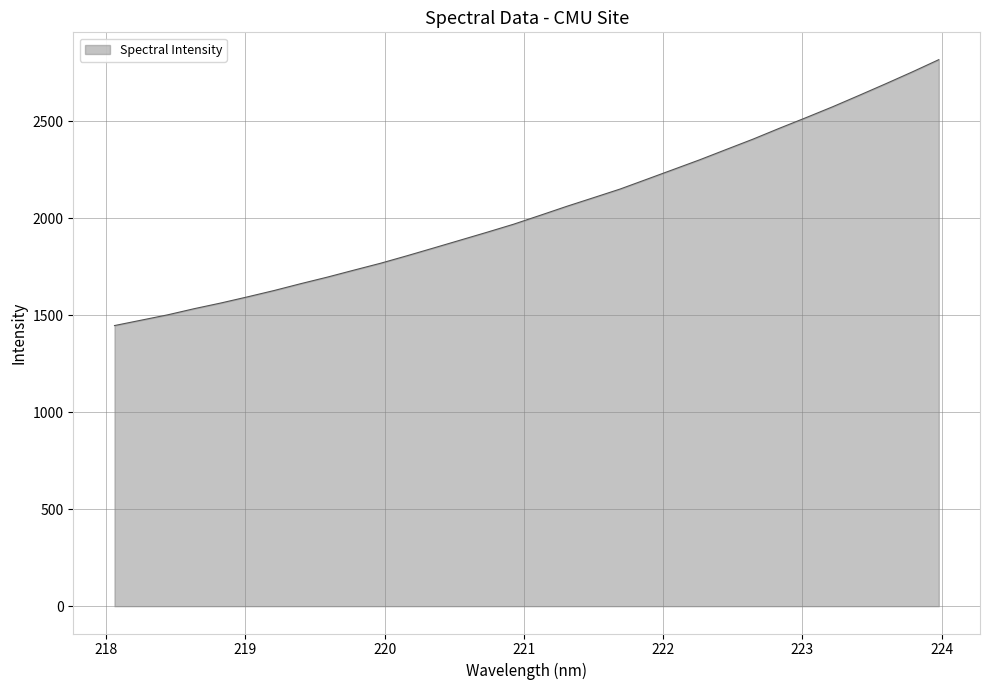

What is the maximum value shown in the chart?

2818.3